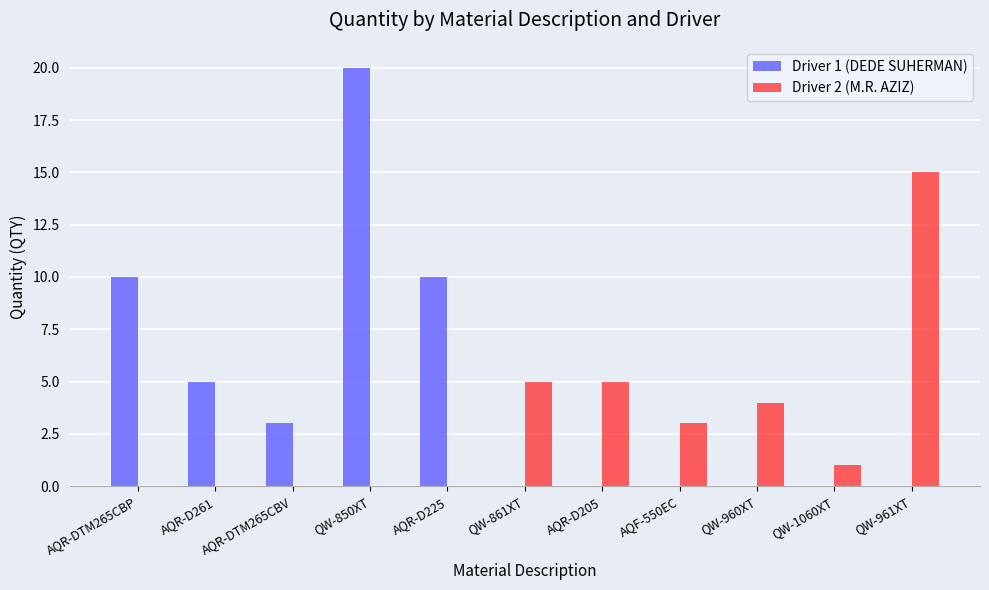

What is the maximum value shown in the chart?

20